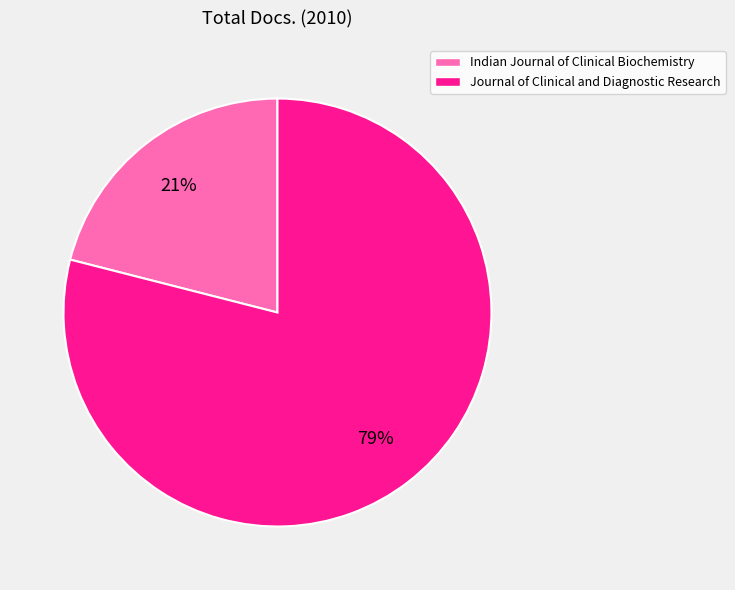

What percentage is the Journal of Clinical and Diagnostic Research slice, to the nearest percent?

79%